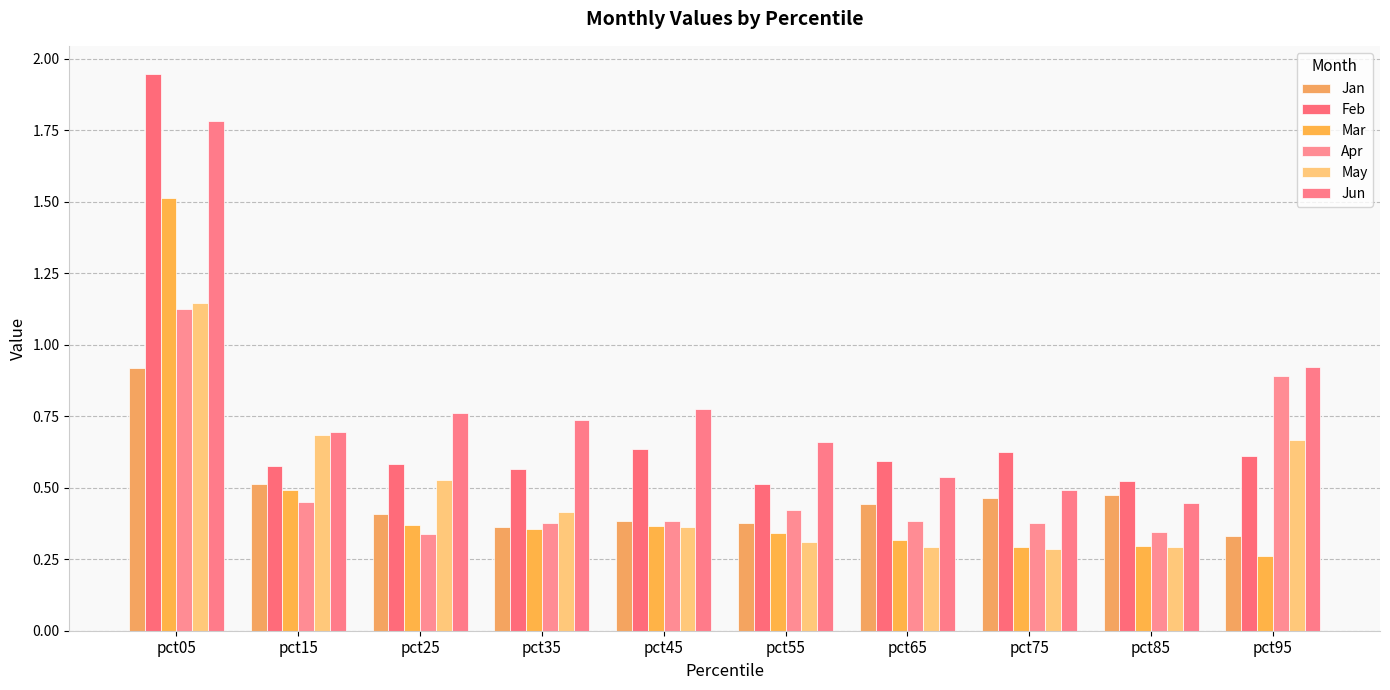

How many Mar values are between 0 and 1?

9